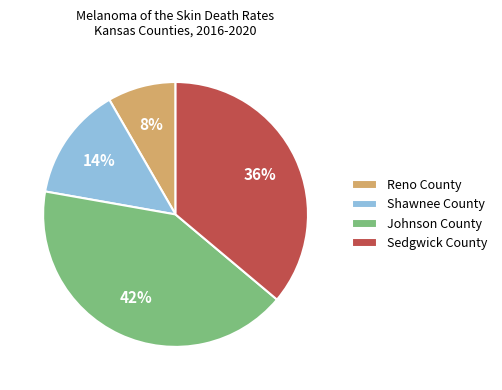

Is there a majority slice in this chart?

No